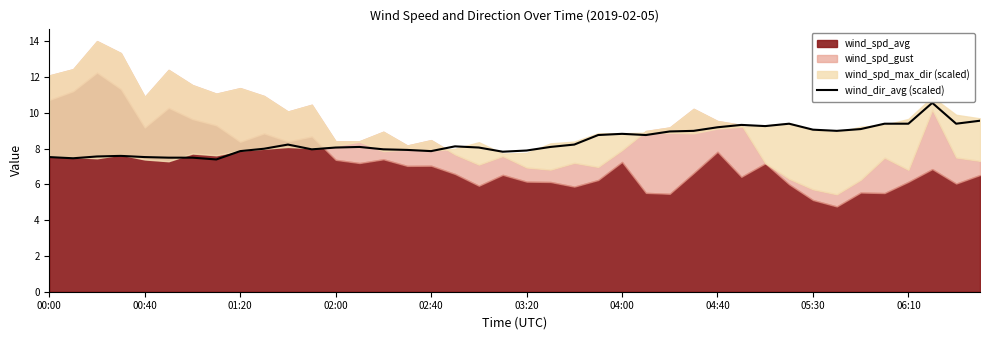

What is the minimum value for wind_dir_avg (scaled)?

7.4